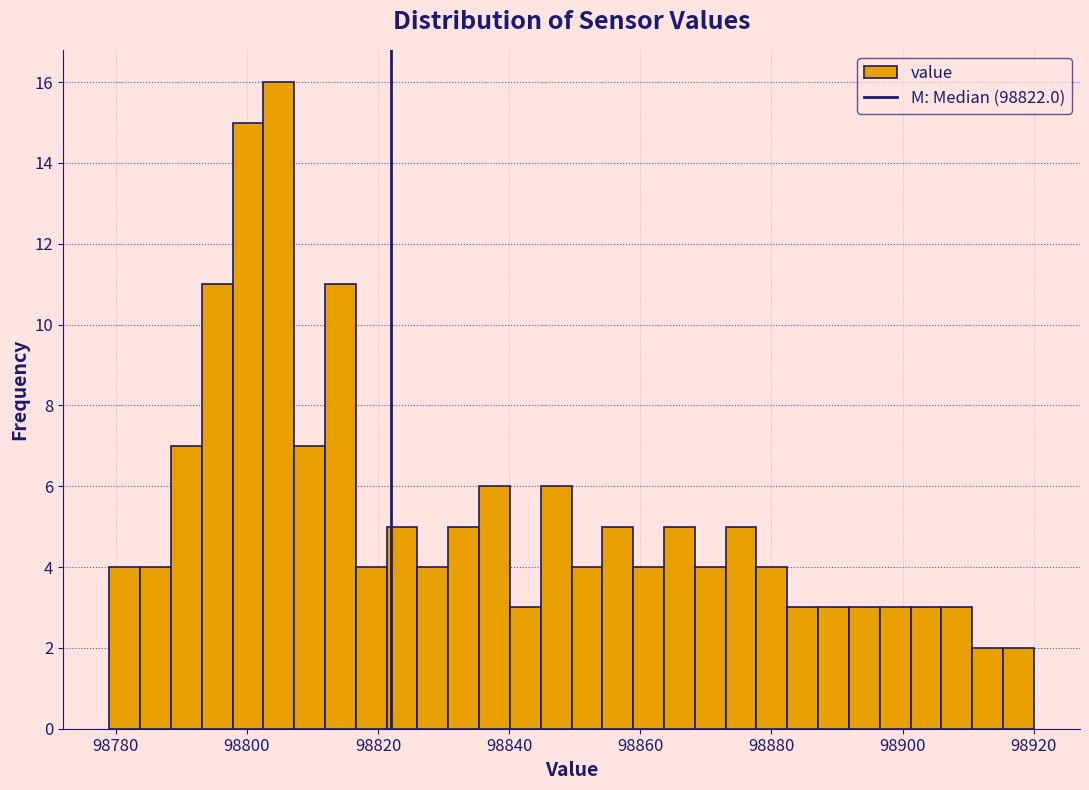

Read against the x-axis, roughly where is the centre of the tallest bar?

98804